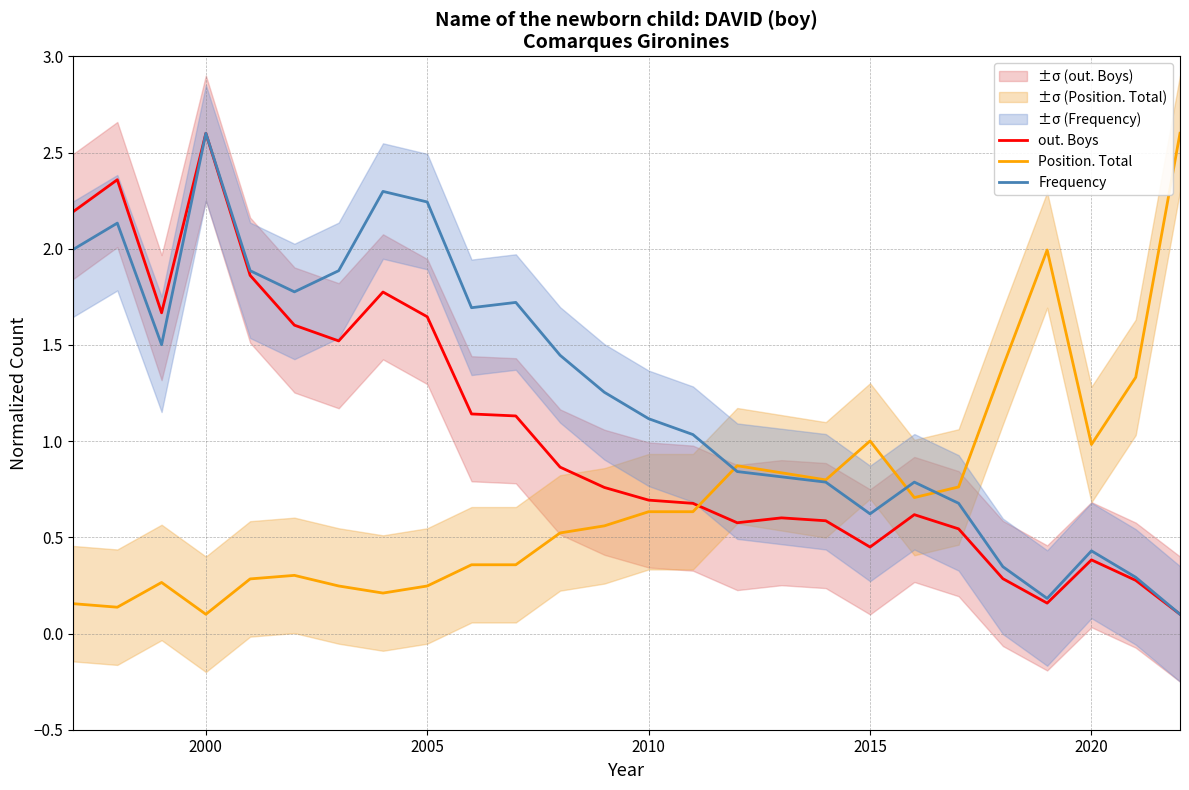

True or false: out. Boys has more than 1 interior local peaks.

True